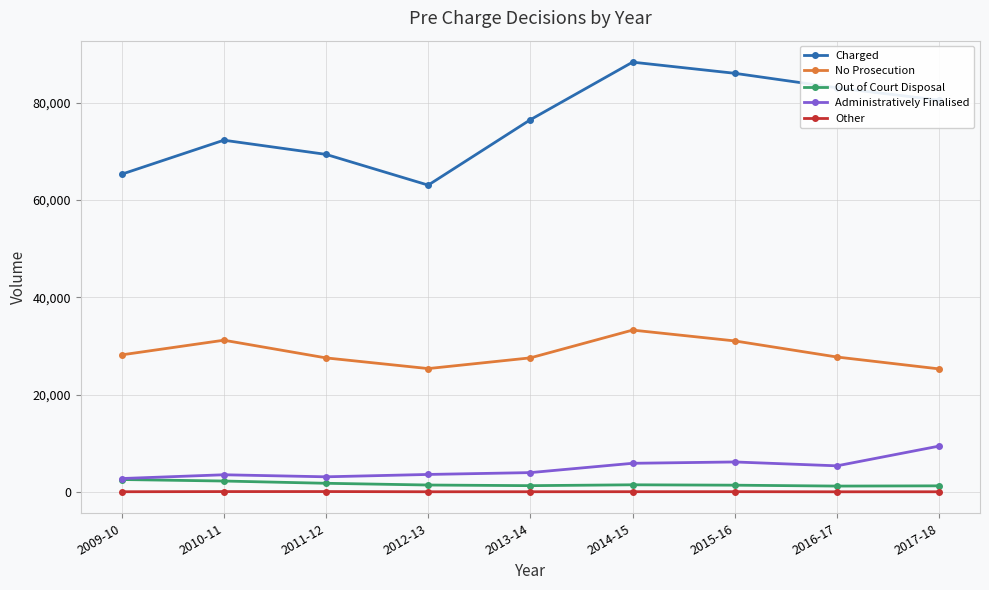

At how many categories does at least one series exceed 38246?

9